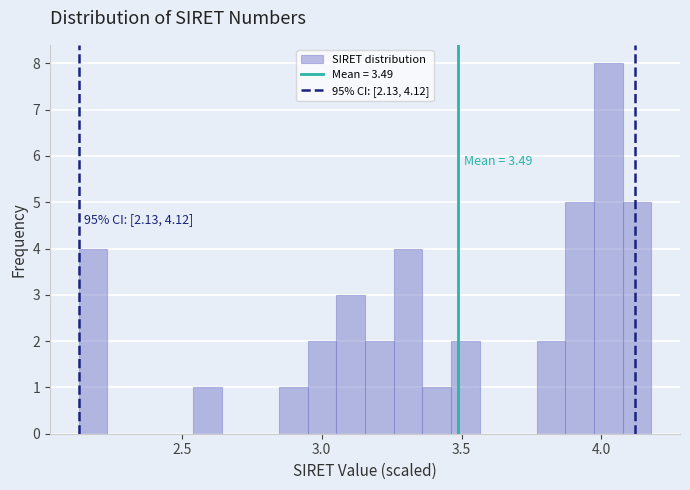

Read against the x-axis, roughly where is the centre of the tallest bar?

4.00